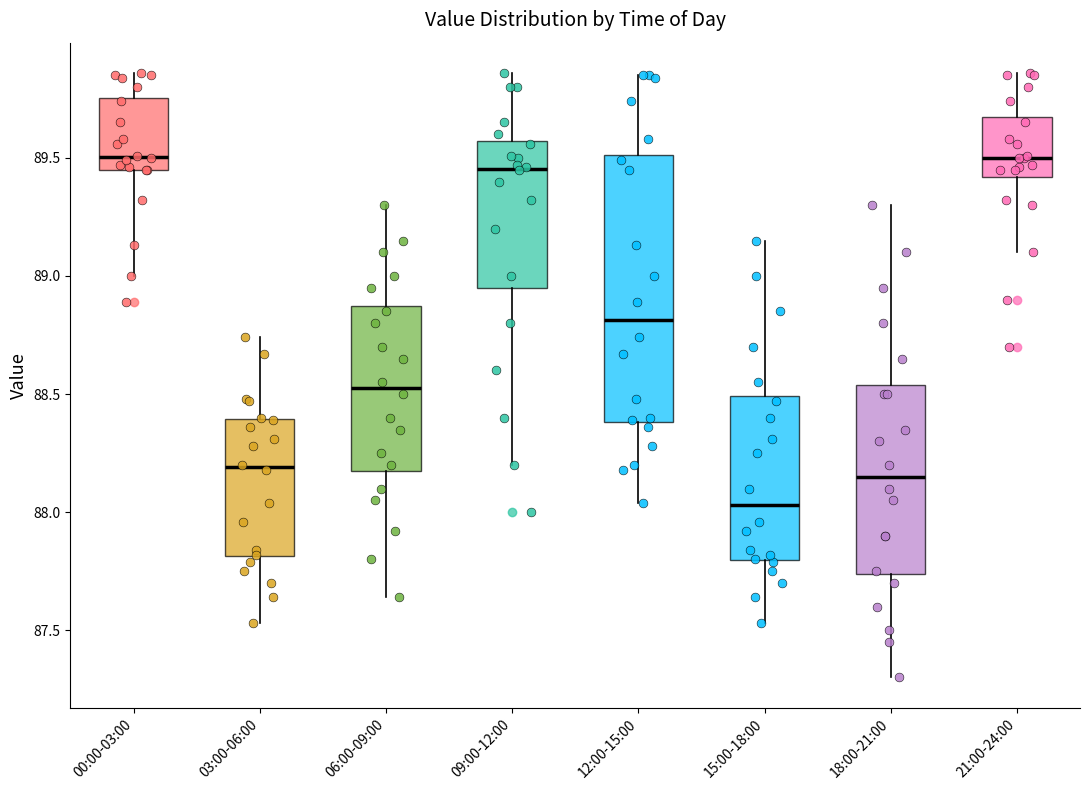

Where does the median line of the box for 18:00-21:00 sit on the y-axis? The values are not printed on the chart, so give them approximately, as read against the axis.

88.15